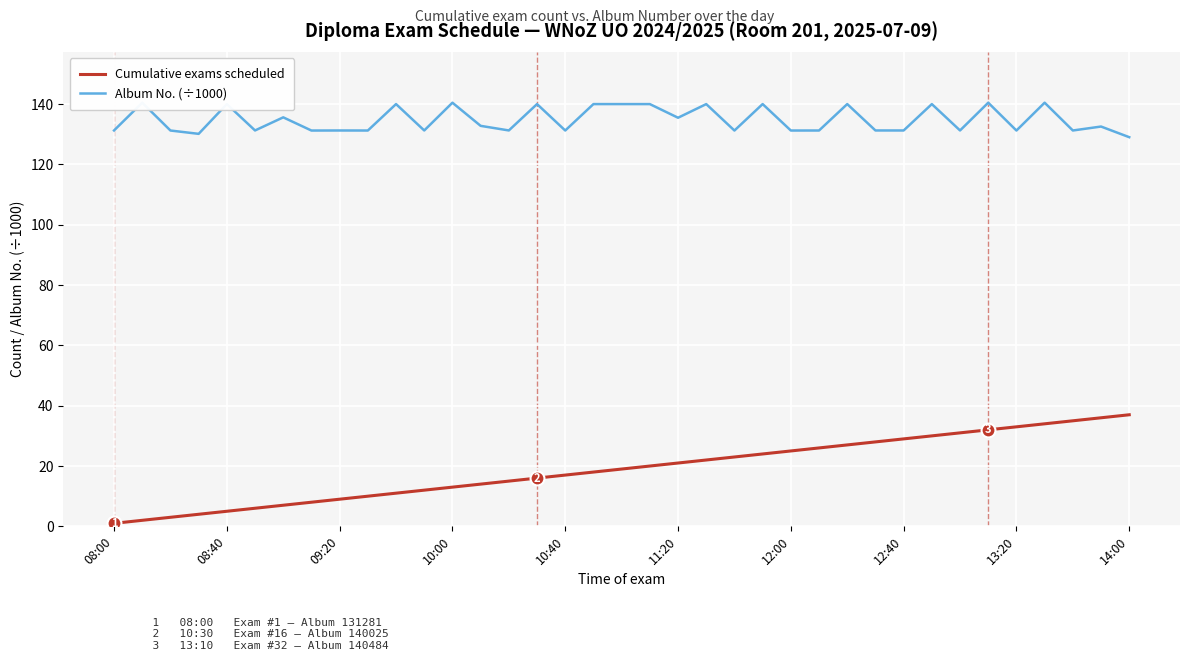

Is it true that Cumulative exams scheduled equals 1 at 08:00?

True